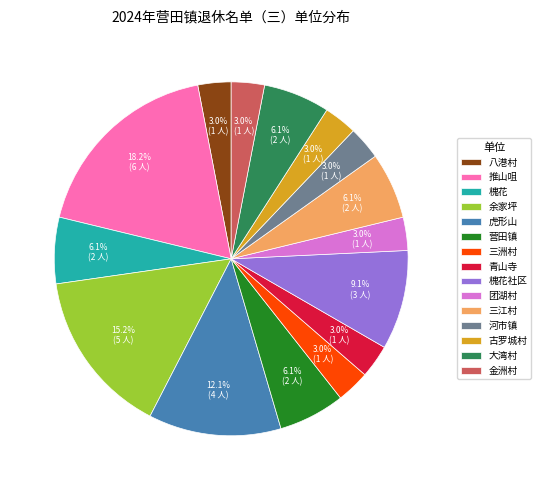

Which has a higher value, 槐花社区 or 槐花?

槐花社区